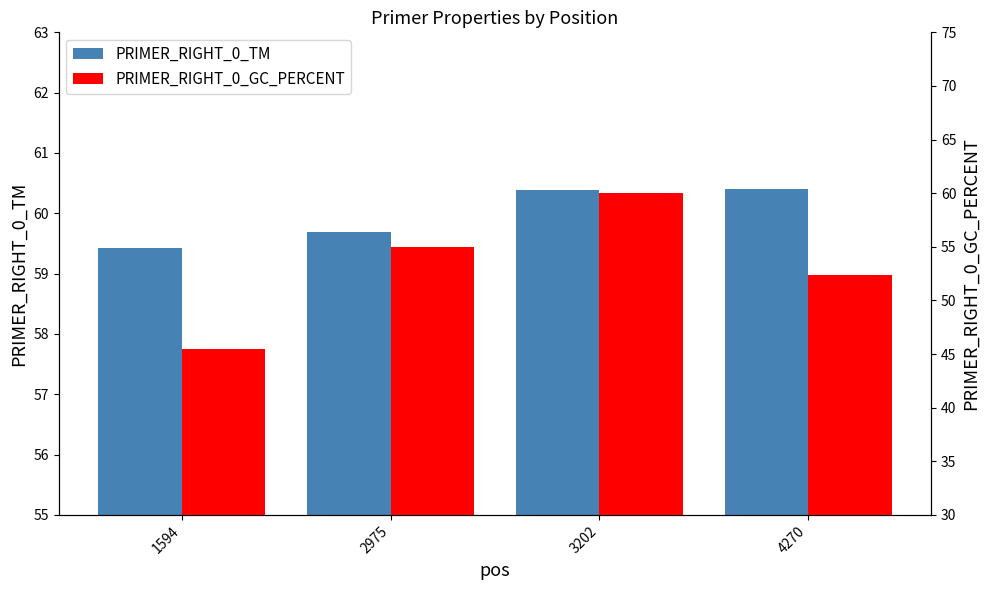

Does the chart contain stacked bars?

No